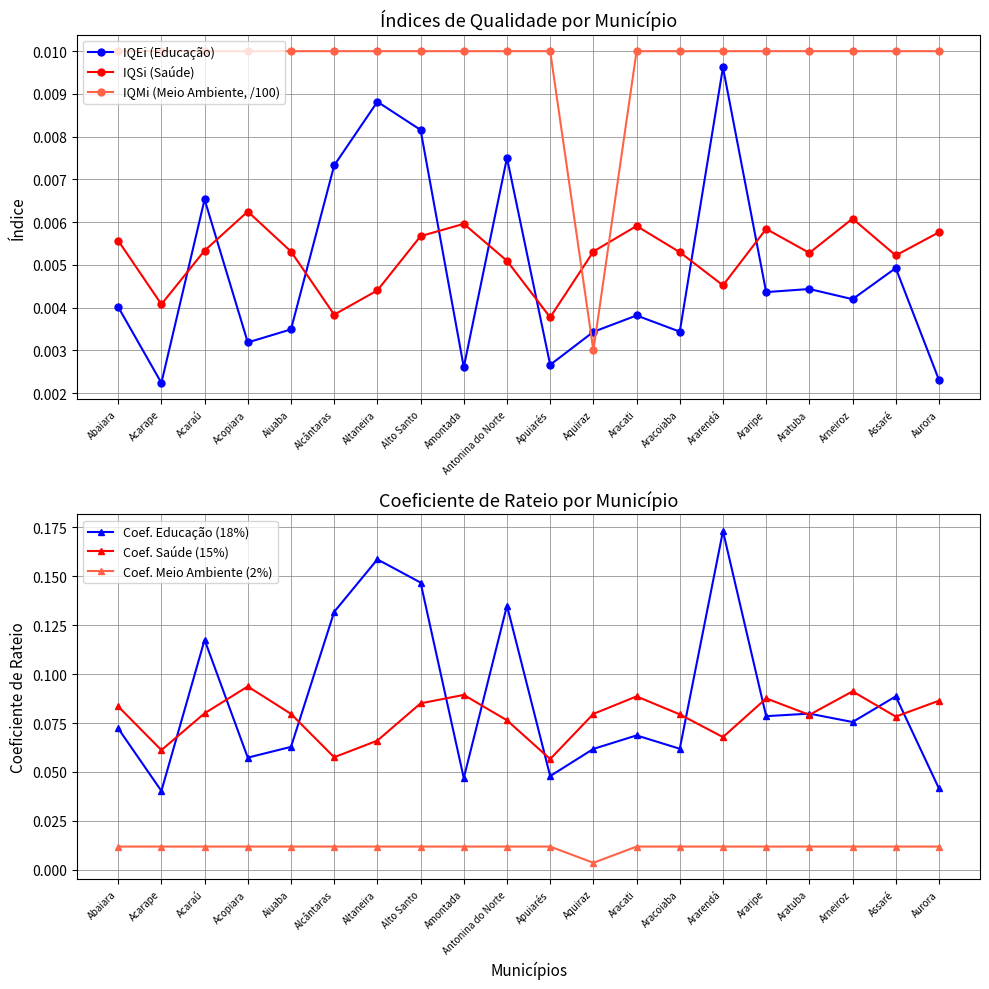

Rank the series at Assaré from highest to lowest value.

Coef. Educação (18%), Coef. Saúde (15%), Coef. Meio Ambiente (2%), IQMi (Meio Ambiente, /100), IQSi (Saúde), IQEi (Educação)